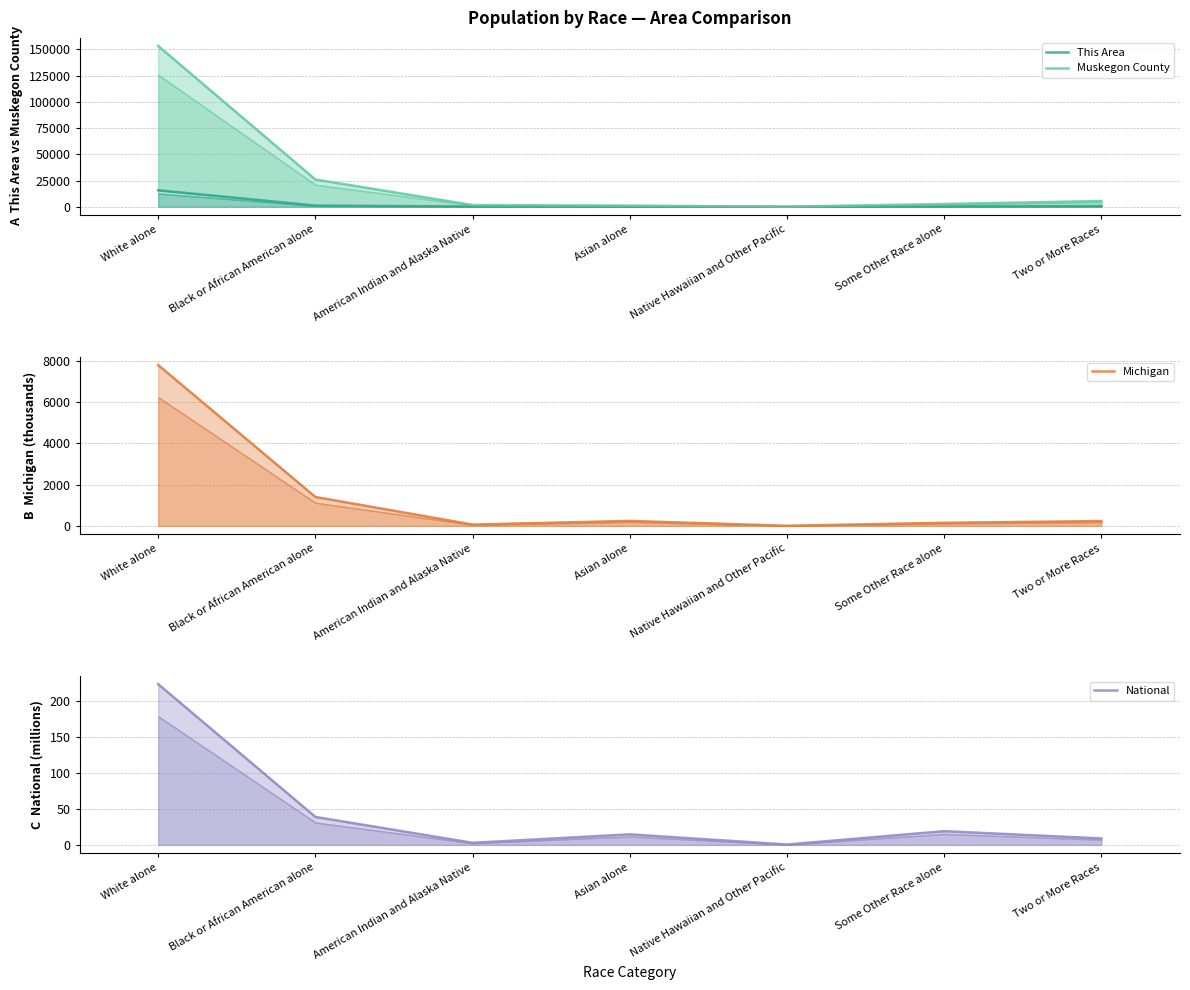

The Muskegon County series shows 211652.7 at White alone. True or false?

False